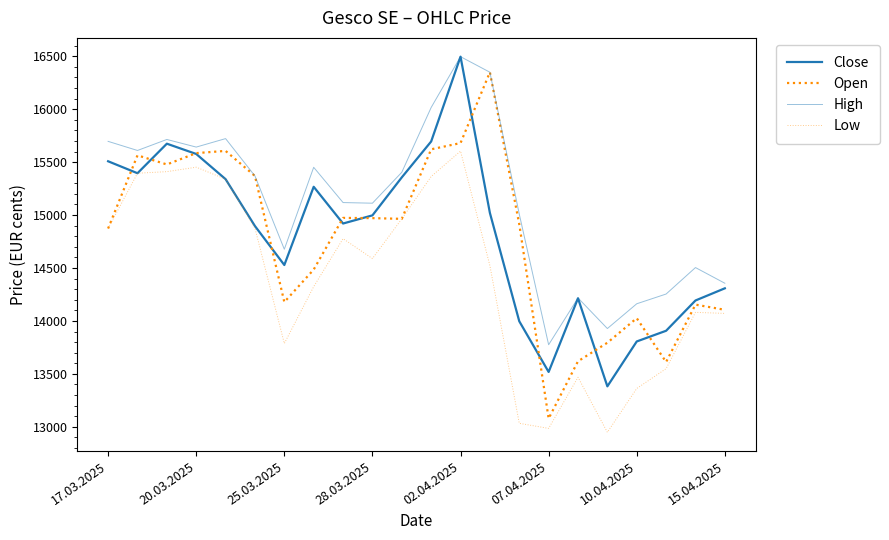

True or false: High and Open cross at least once.

False